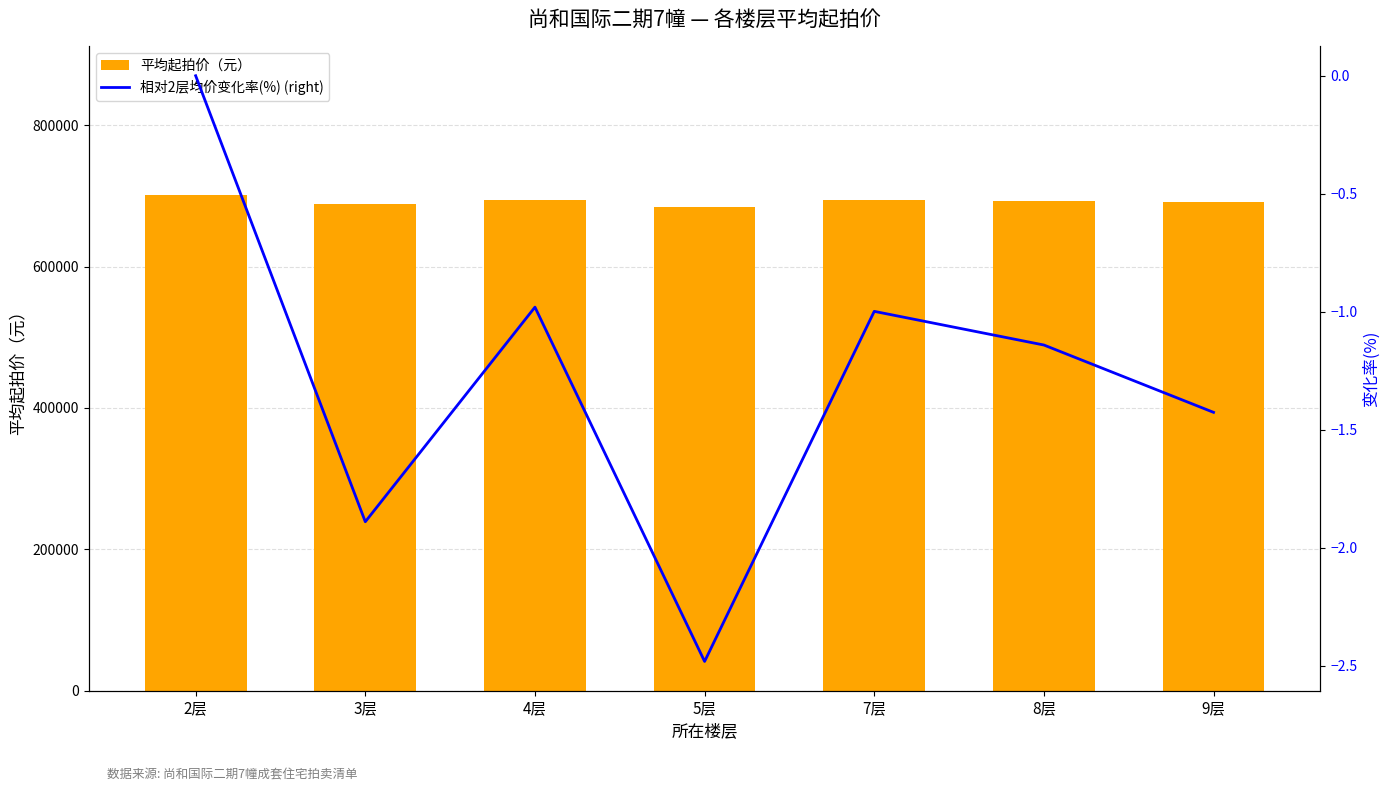

True or false: 平均起拍价（元） has a value of 691000.0 at 9层.

True